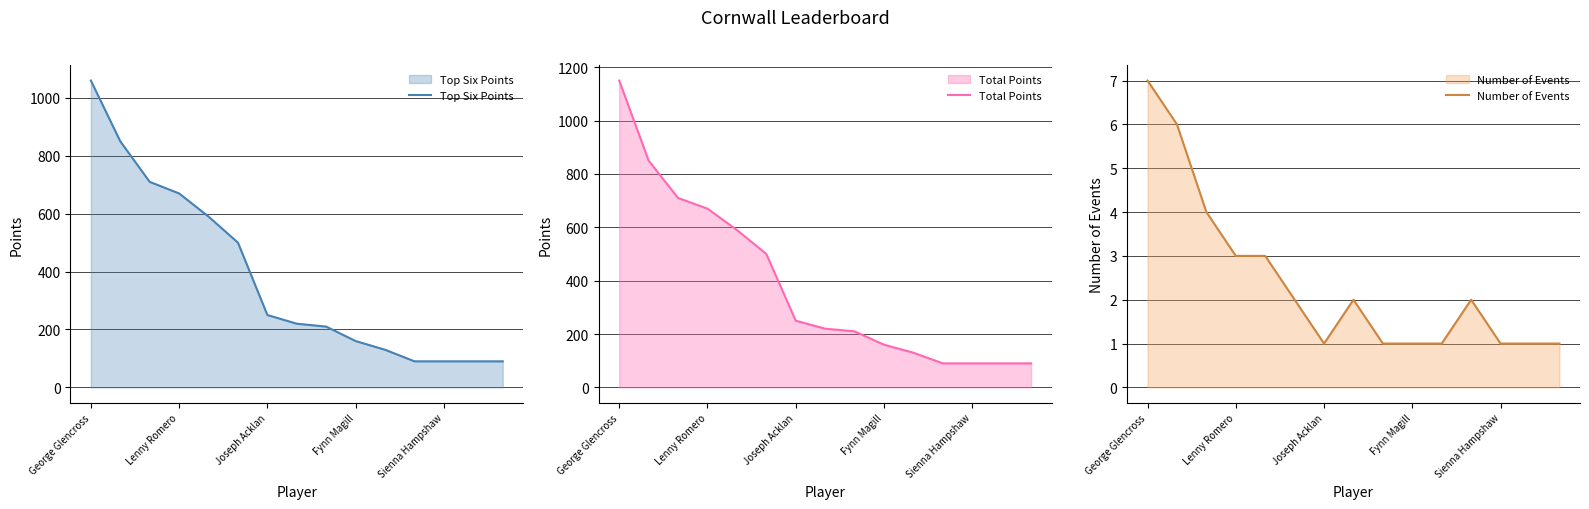

What is the average value of the Top Six Points series?

381